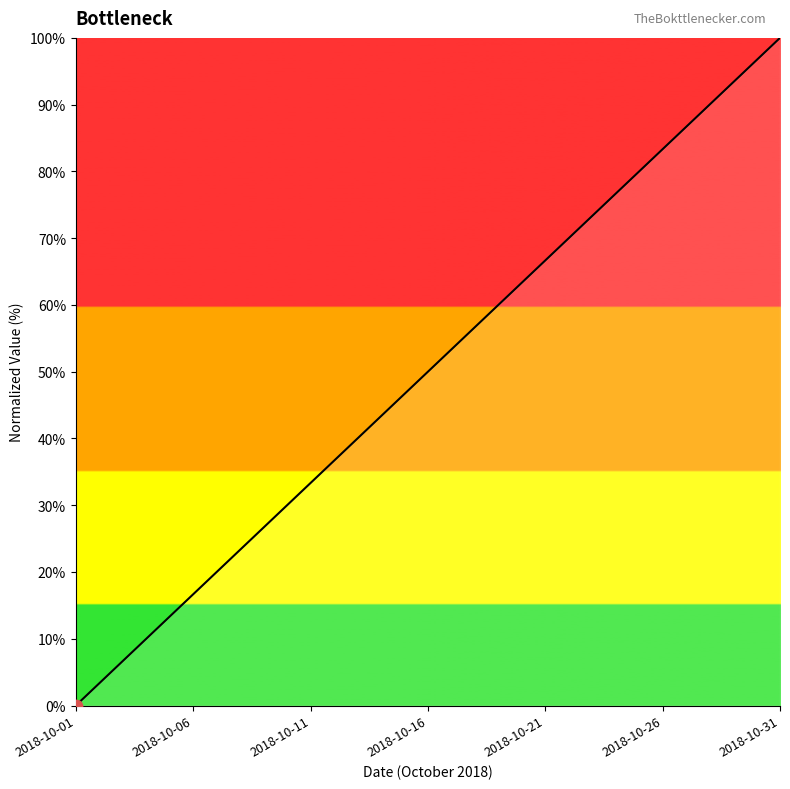

What is the difference between the maximum and minimum values?

100.0